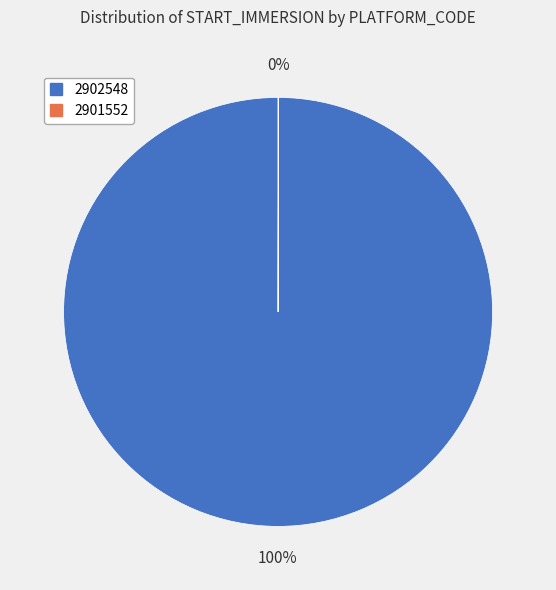

To the nearest percent, what is the average slice percentage?

50%